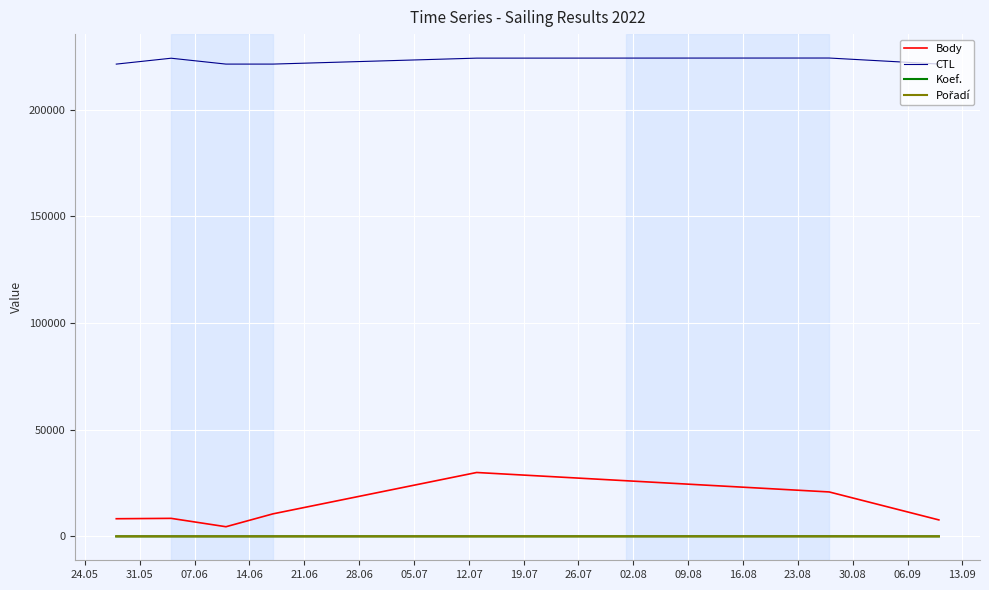

Which series has the widest spread of values?

Body